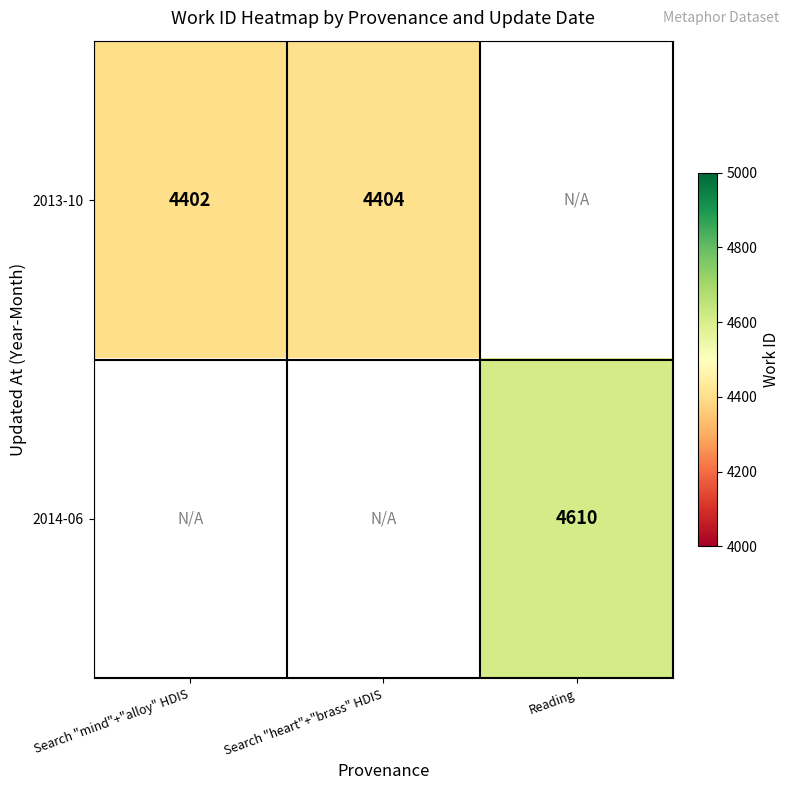

How many data points does each series have?

3